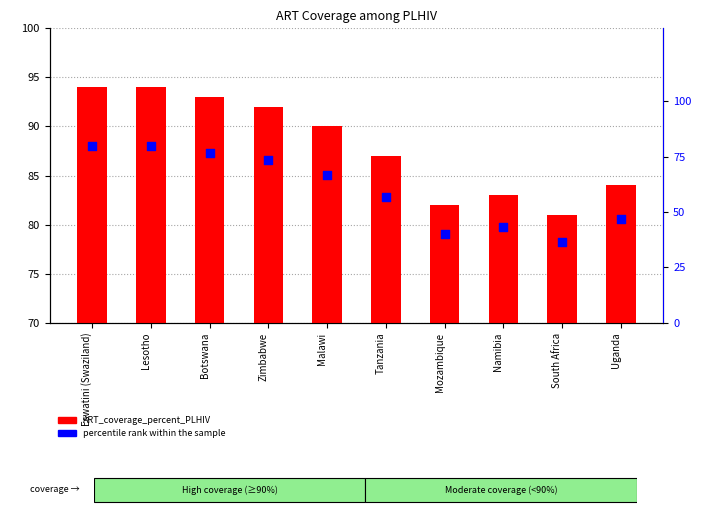

At which category is the sum across all series the highest?

Eswatini (Swaziland)